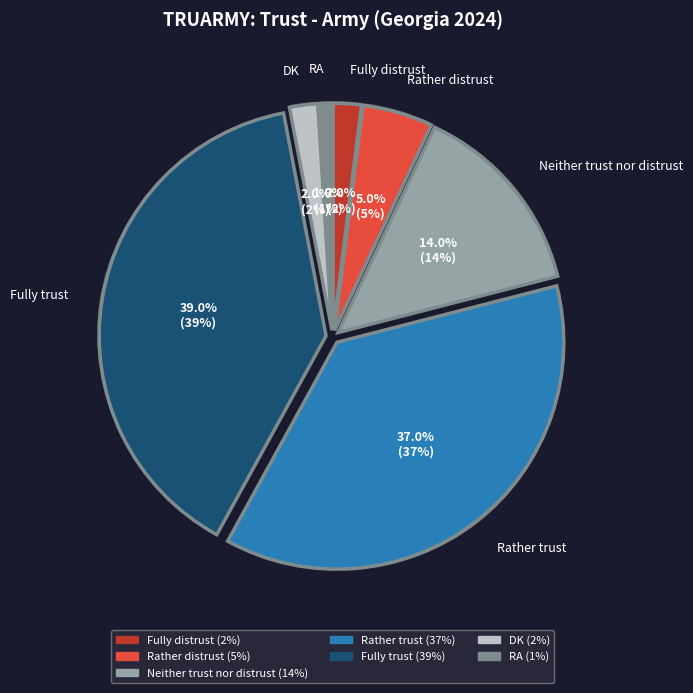

How many segments does this pie chart have?

7